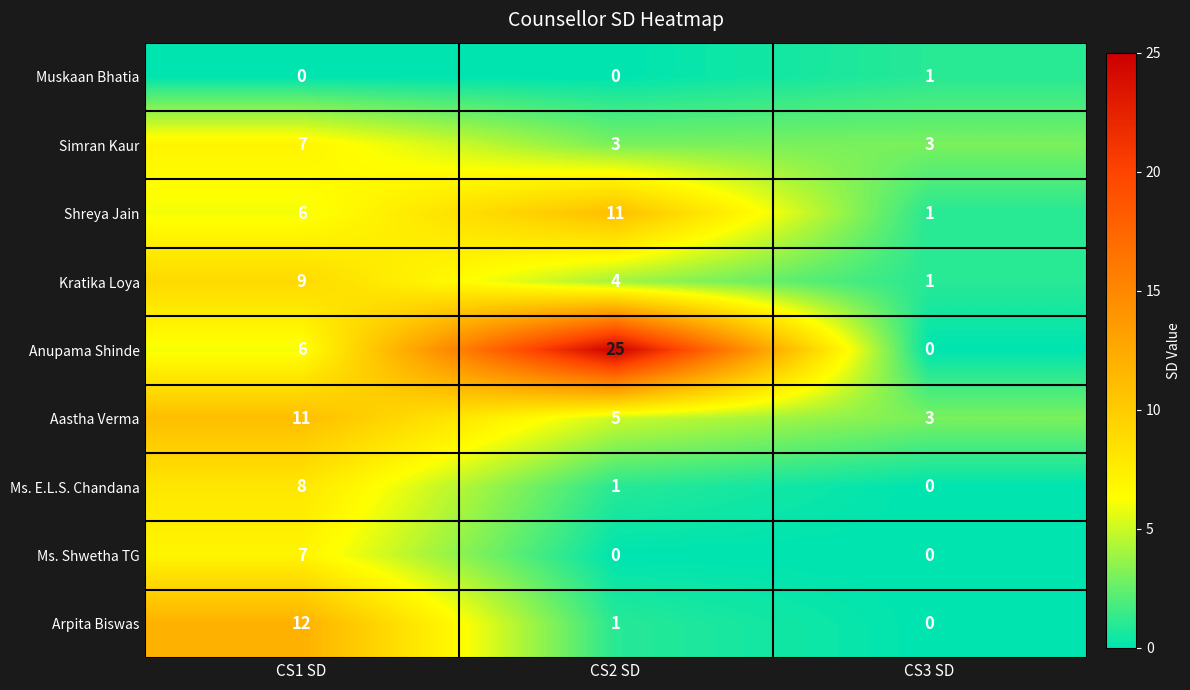

Which series has the largest total across all categories?

Anupama Shinde